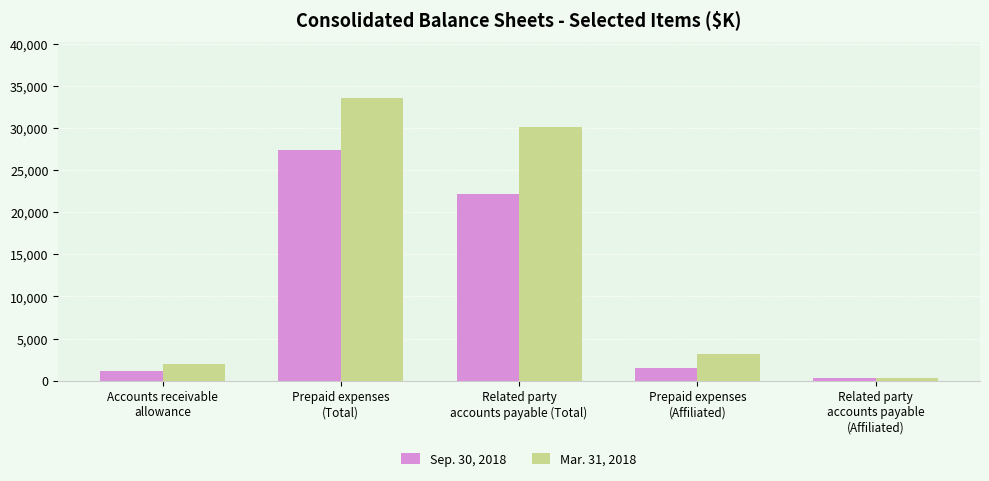

Rank the series by their maximum value, from lowest to highest.

Sep. 30, 2018, Mar. 31, 2018